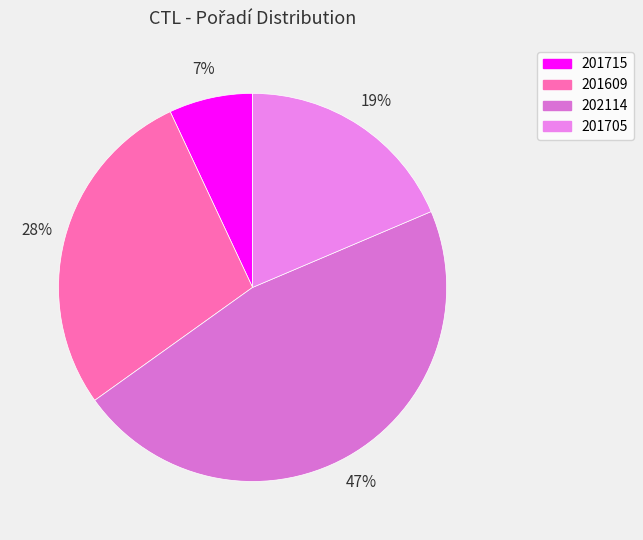

To the nearest percent, what percentage of the pie is 201609?

28%